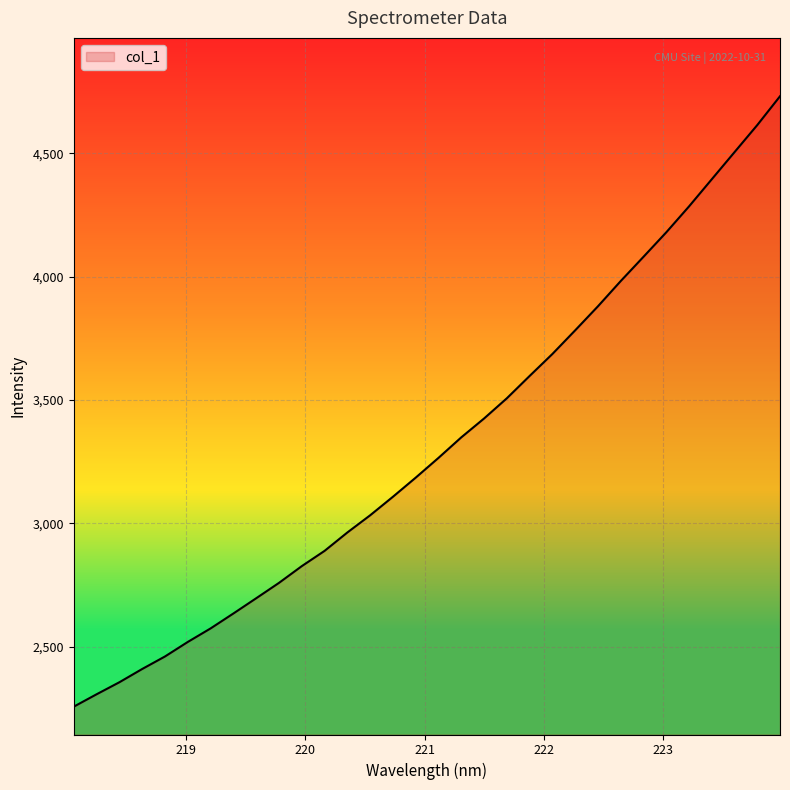

Does the chart have visible grid lines?

Yes